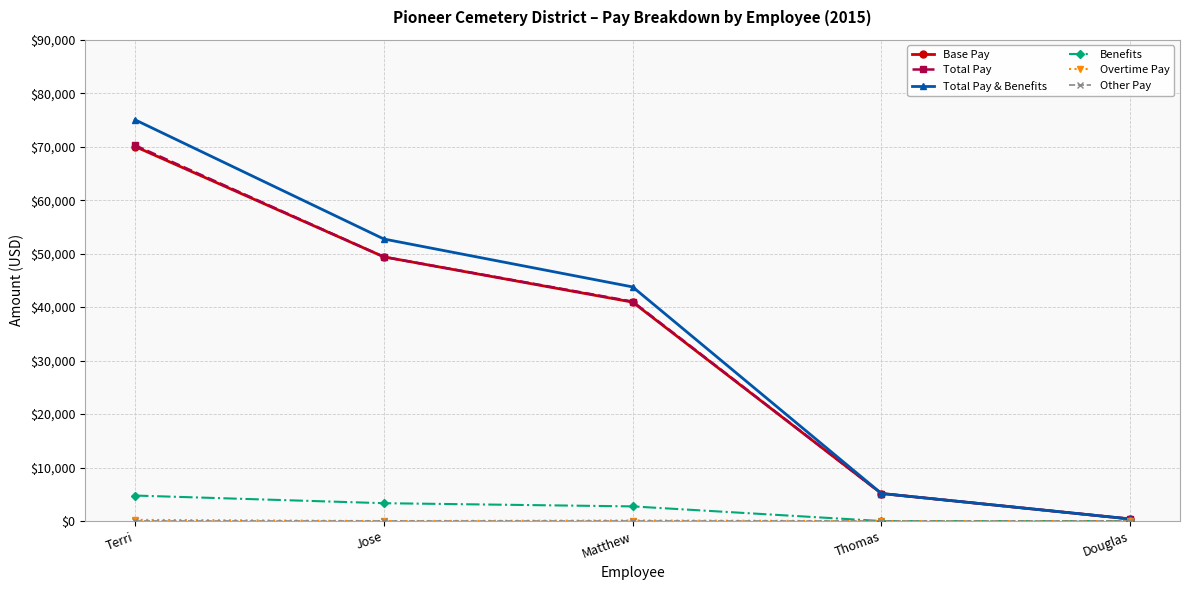

Which series has the largest range (max minus min)?

Total Pay & Benefits